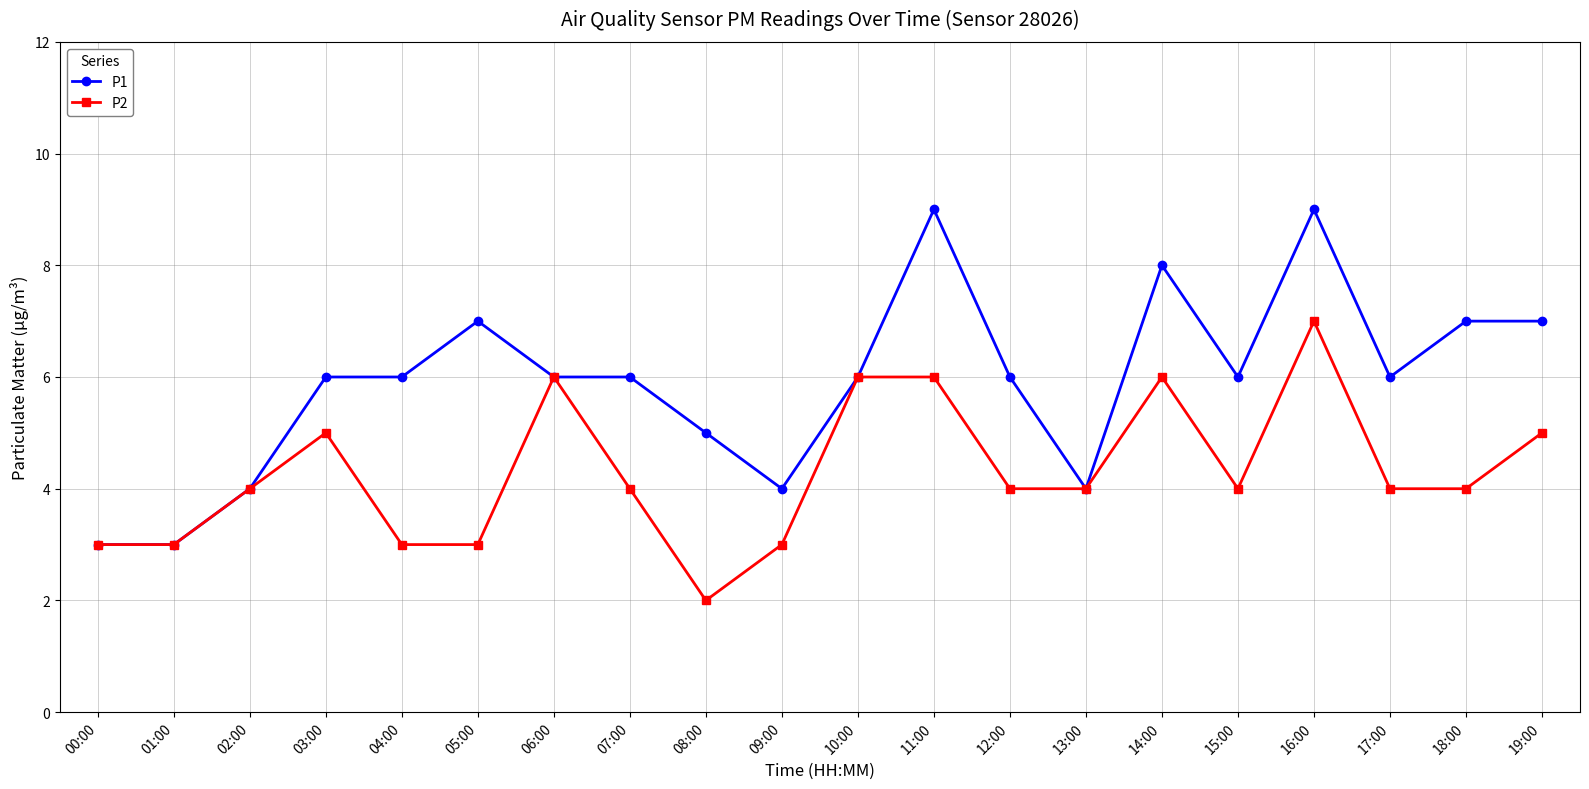

Between 10:00 and 11:00, which series saw the biggest shift?

P1